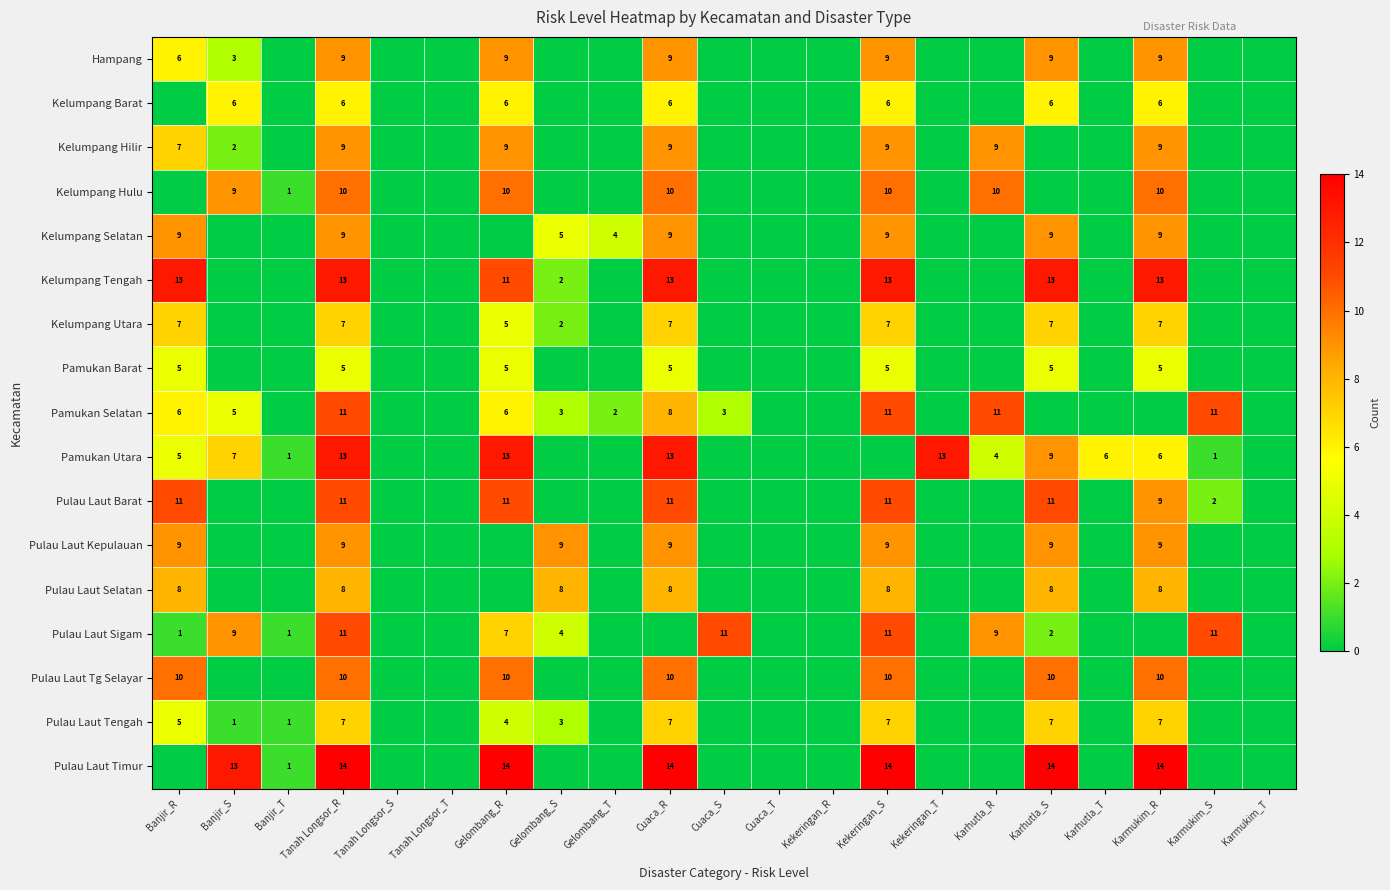

The value of Pulau Laut Tengah at Karmukim_R is 3. True or false?

False